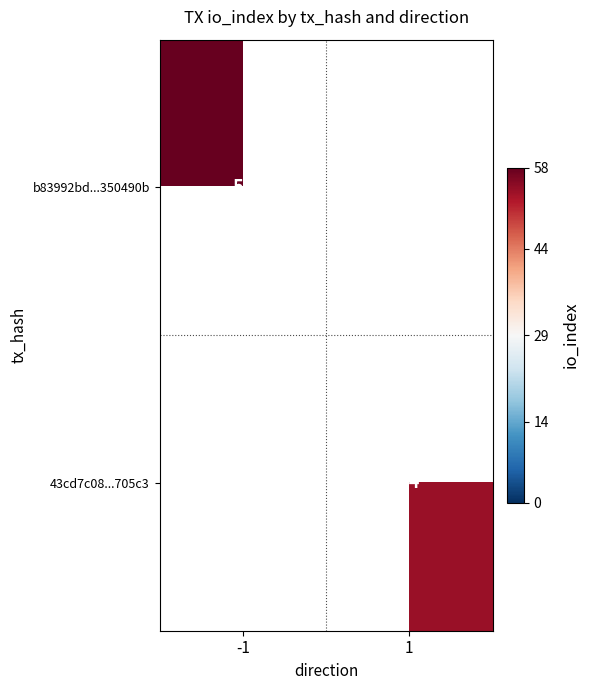

The value of 43cd7c08...705c3 at 1 is 18. True or false?

False